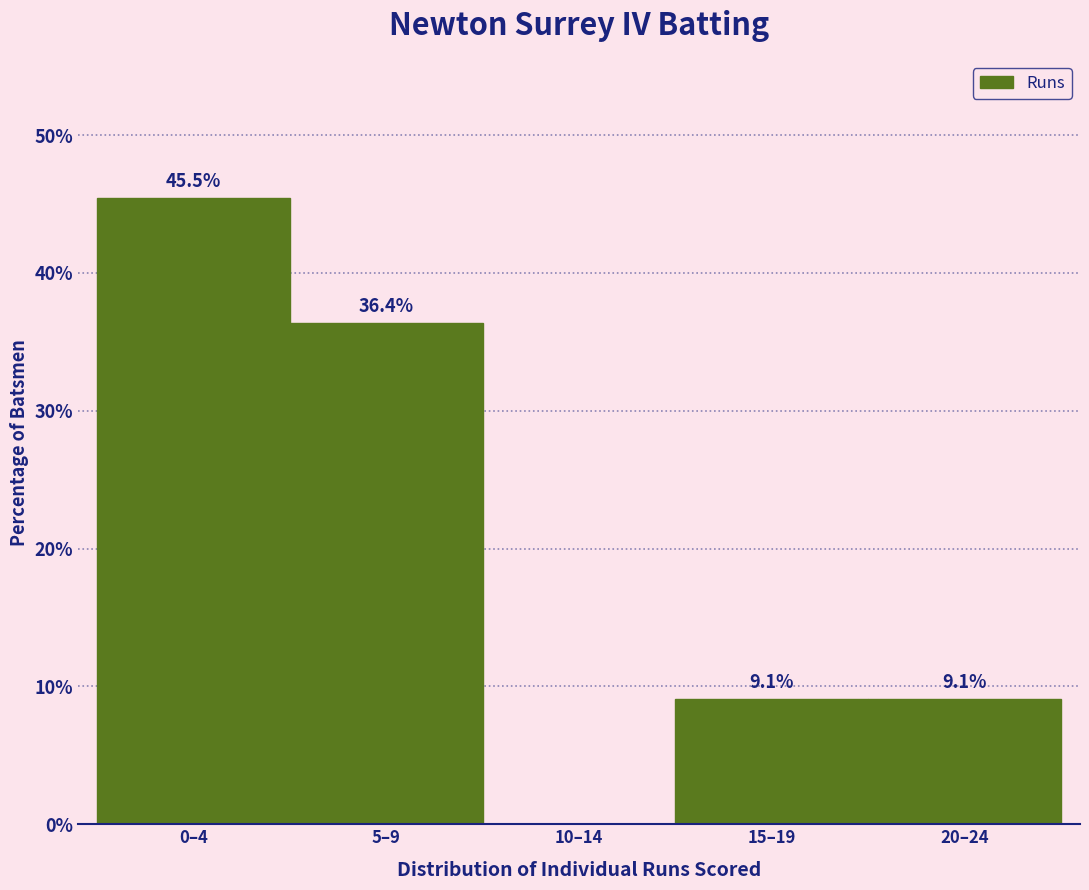

Reading left to right, extract all data points from this chart.

0–4=45.5	5–9=36.4	10–14=0.0	15–19=9.1	20–24=9.1